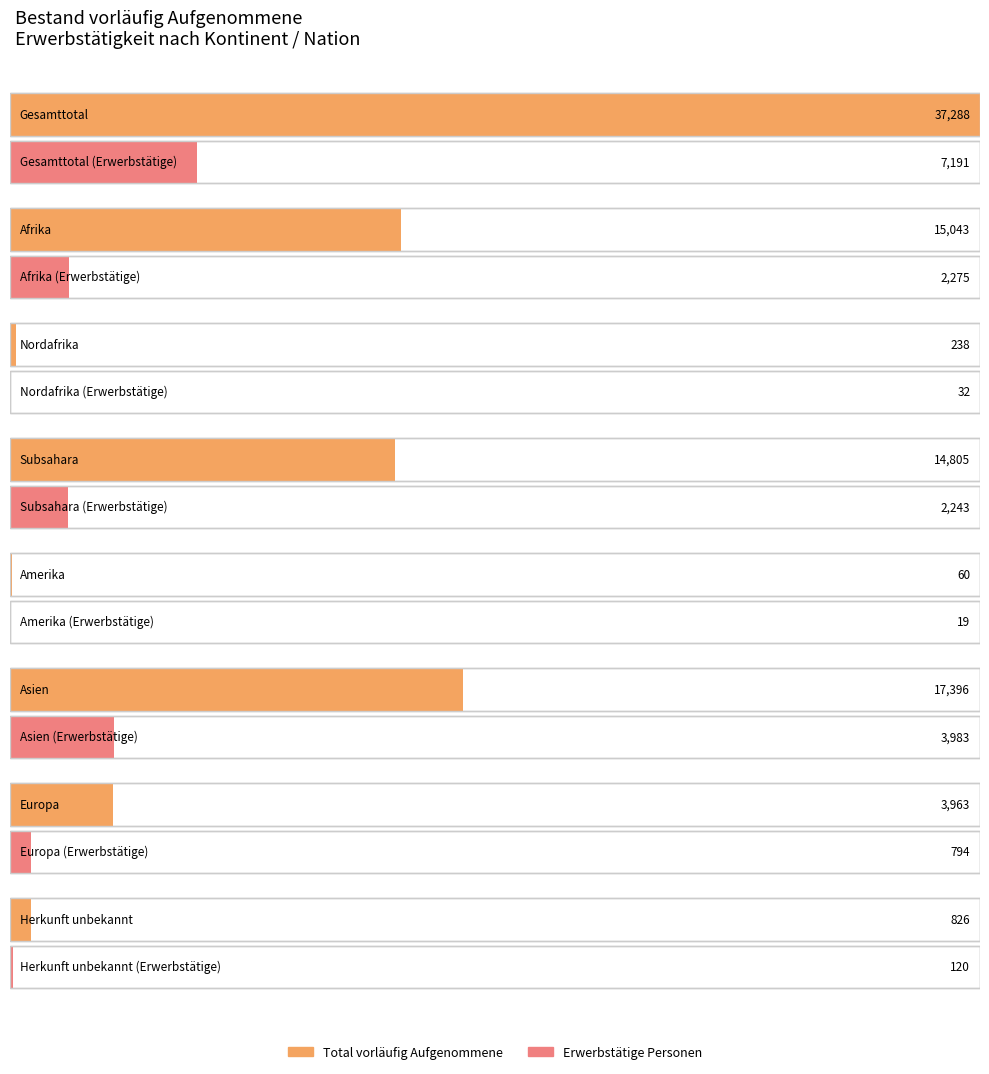

What is the highest value of the Erwerbstätige Personen series?

7191